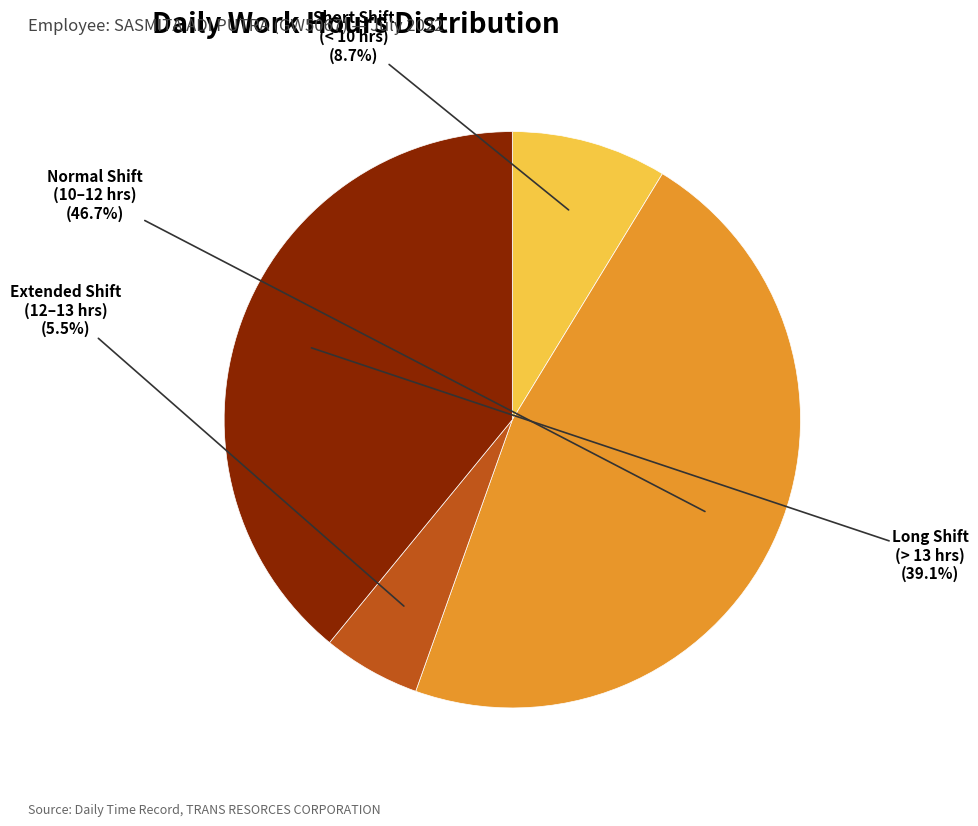

Does any single category account for the majority?

No